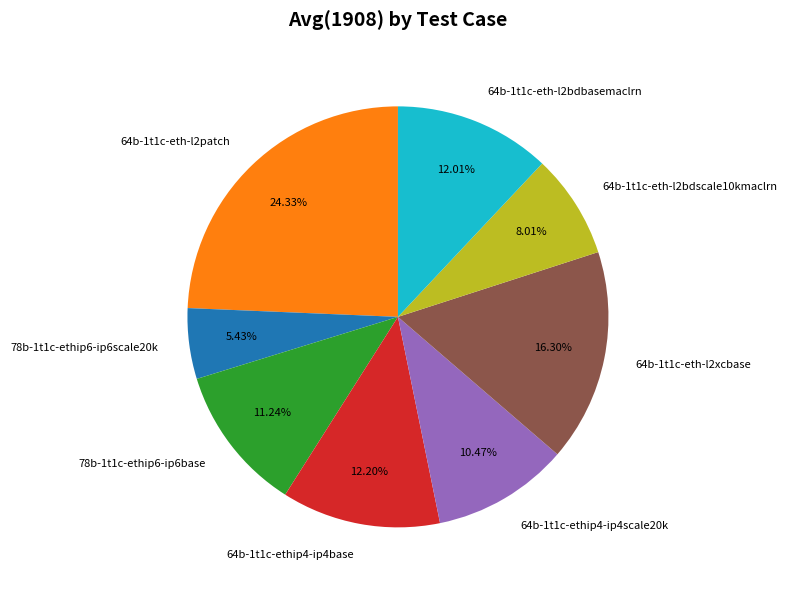

To the nearest percent, what is the average slice percentage?

12%